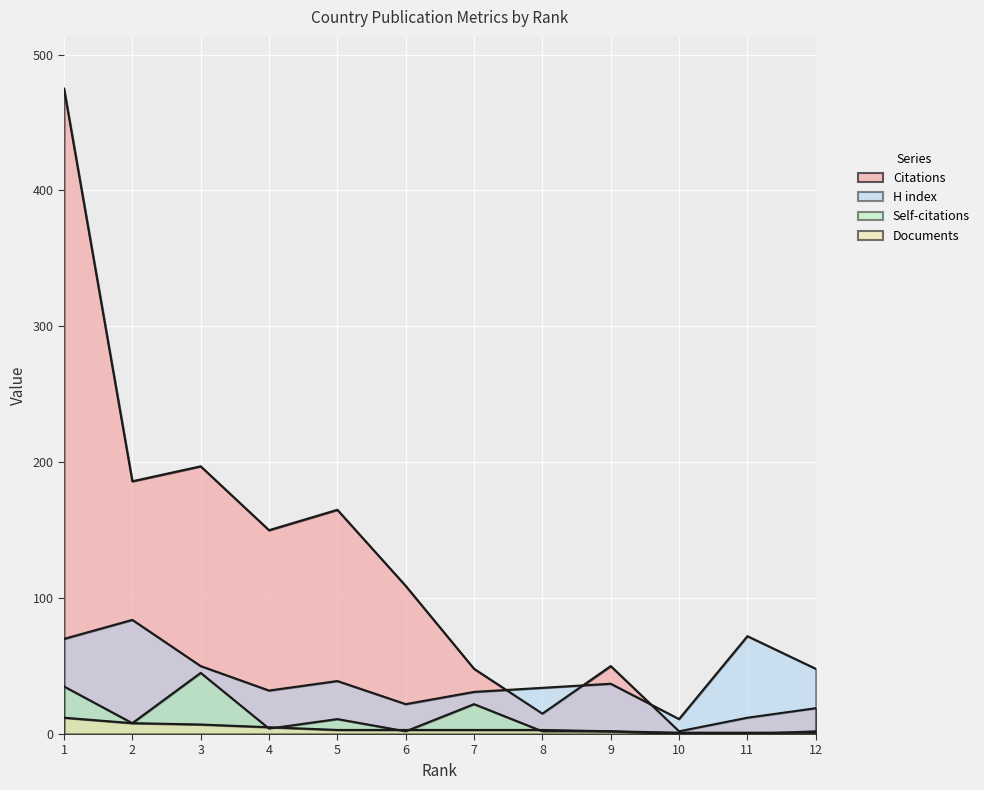

Which series has the largest total across all categories?

Citations